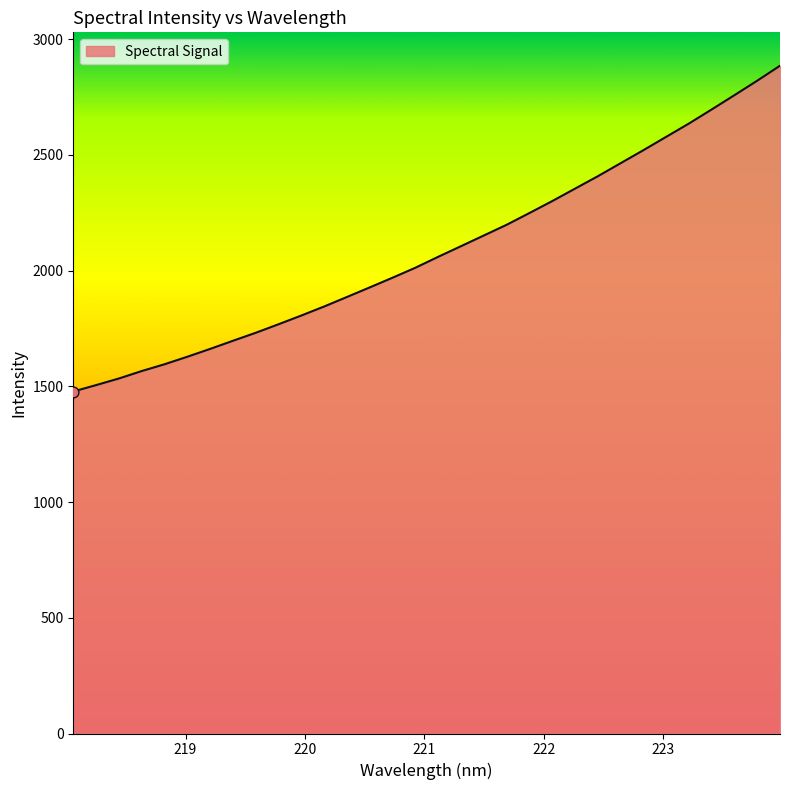

What is the maximum value shown in the chart?

2885.4